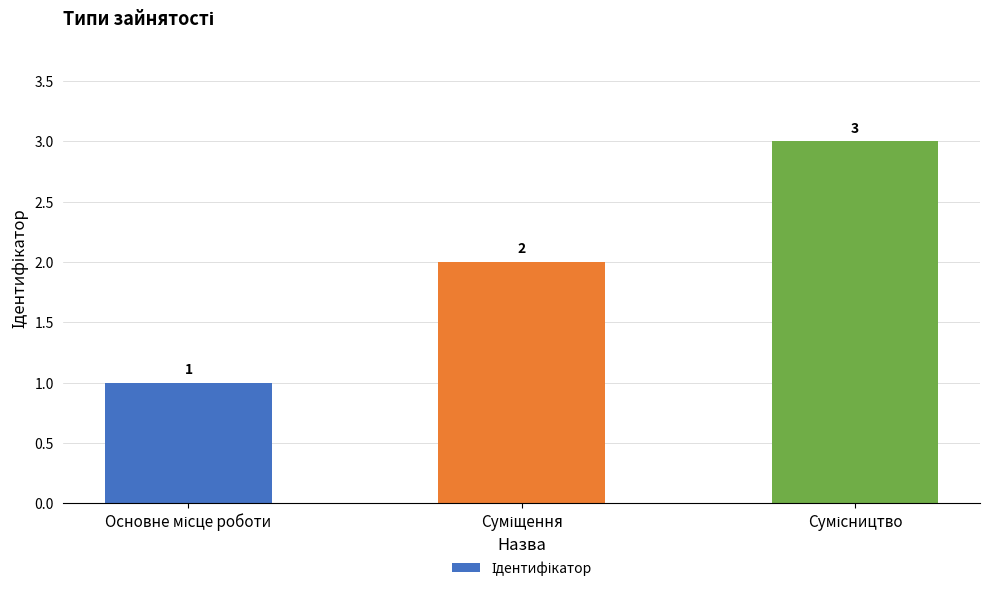

How many bars are there in total?

3